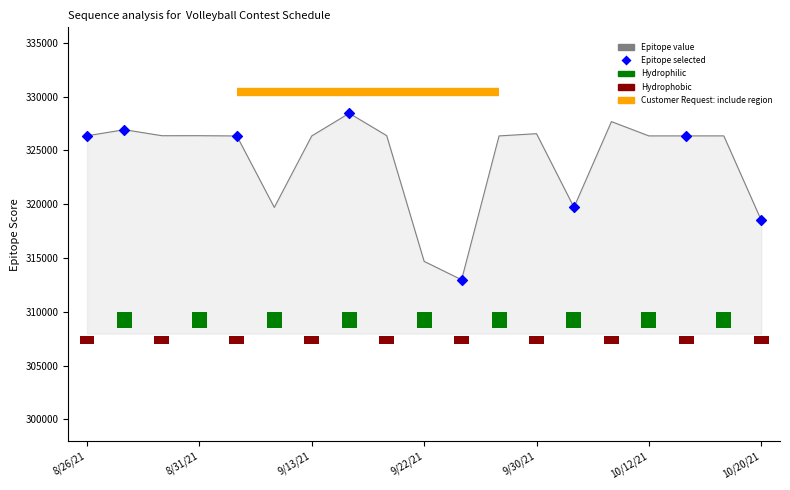

Between 9/7/21 and 8/31/21, which is larger?

8/31/21